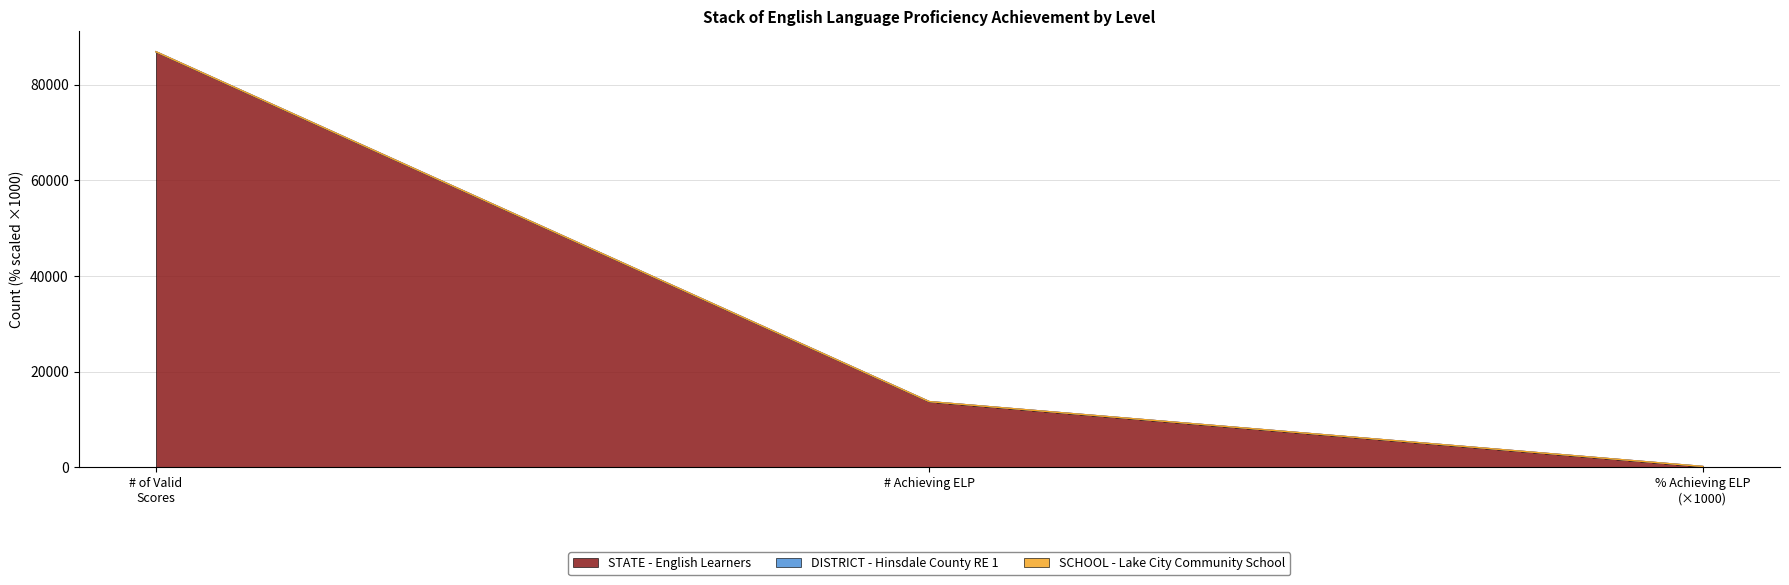

What are all the series names shown in the legend?

STATE, DISTRICT, SCHOOL